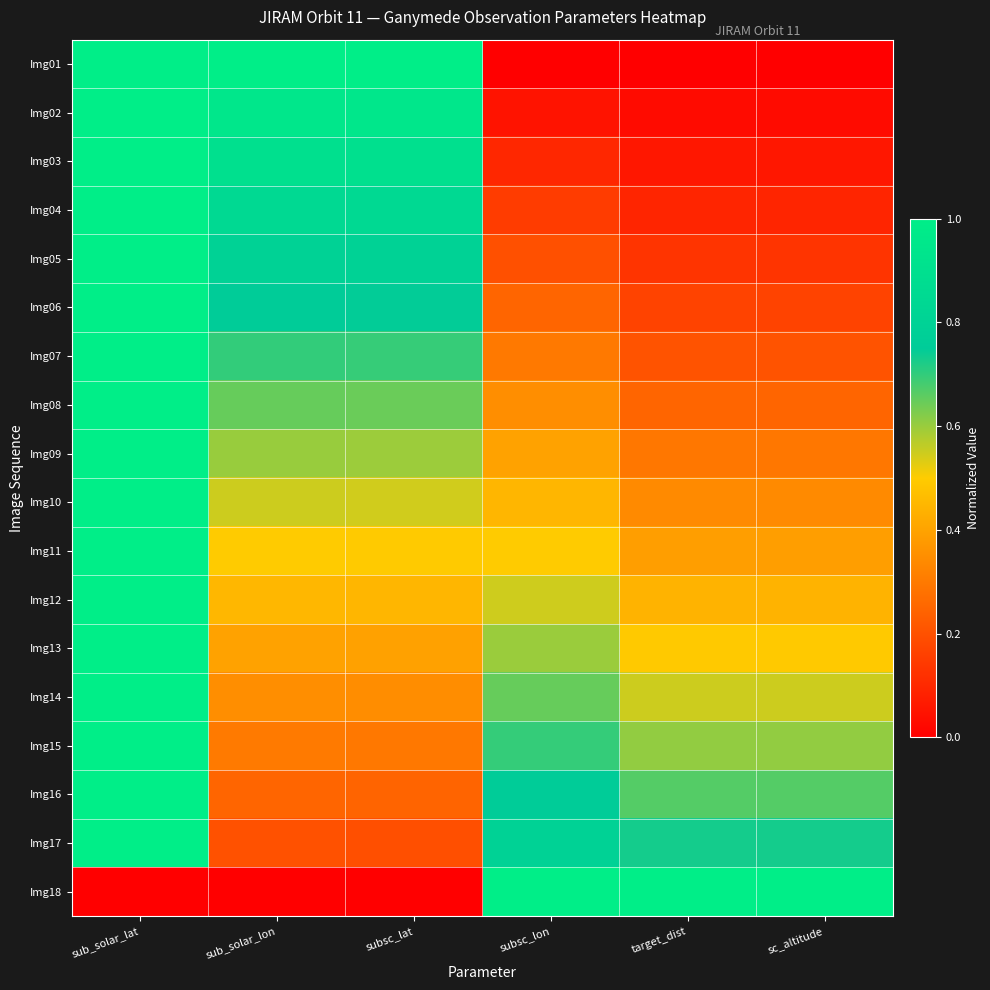

What is the difference between the highest and lowest values at sub_solar_lat?

1.0